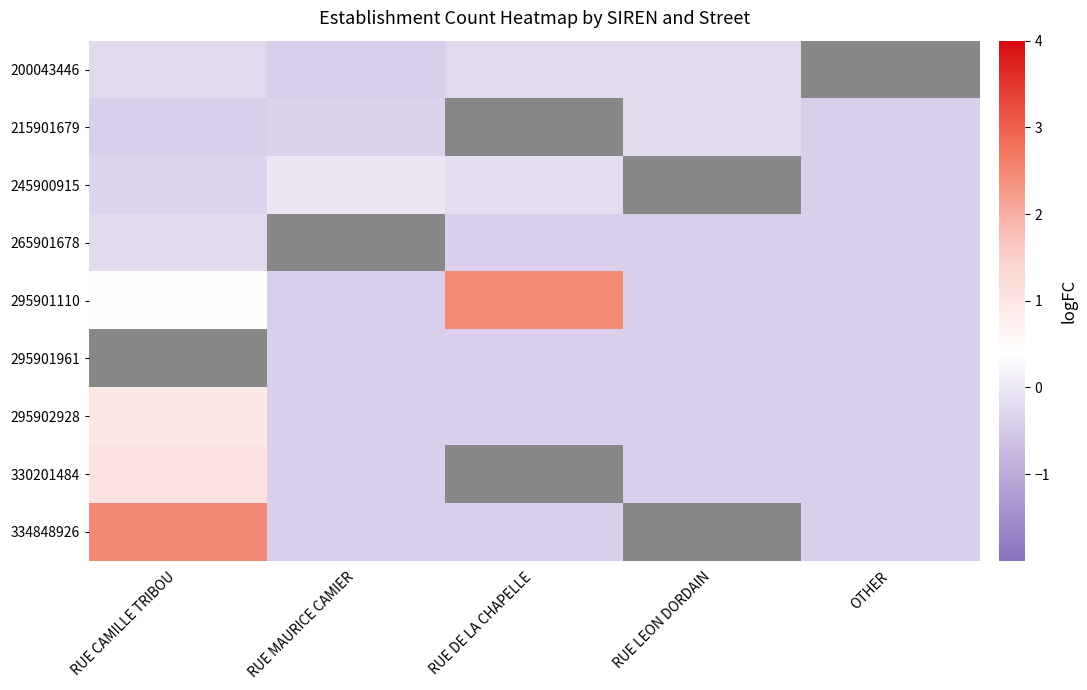

How many data points in 295901110 are above 0?

2